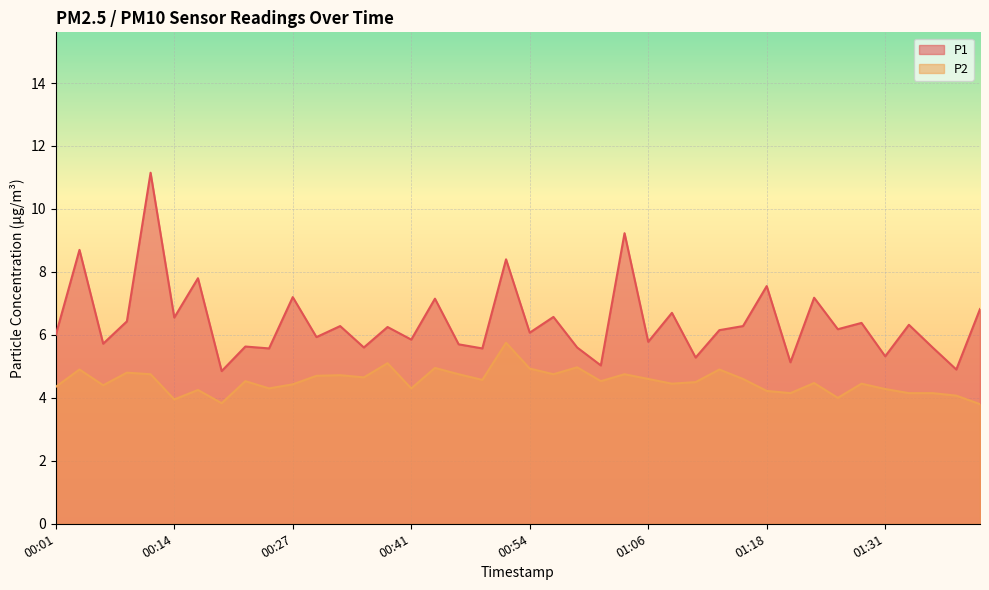

True or false: P2 and P1 intersect in this chart.

False